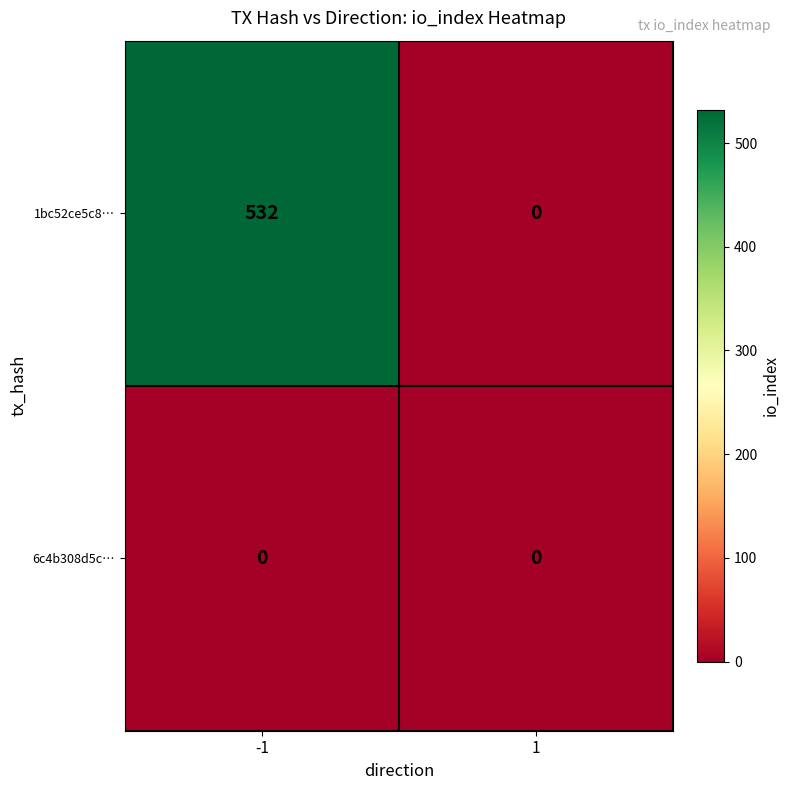

What is the maximum value for 1bc52ce5c8…?

532